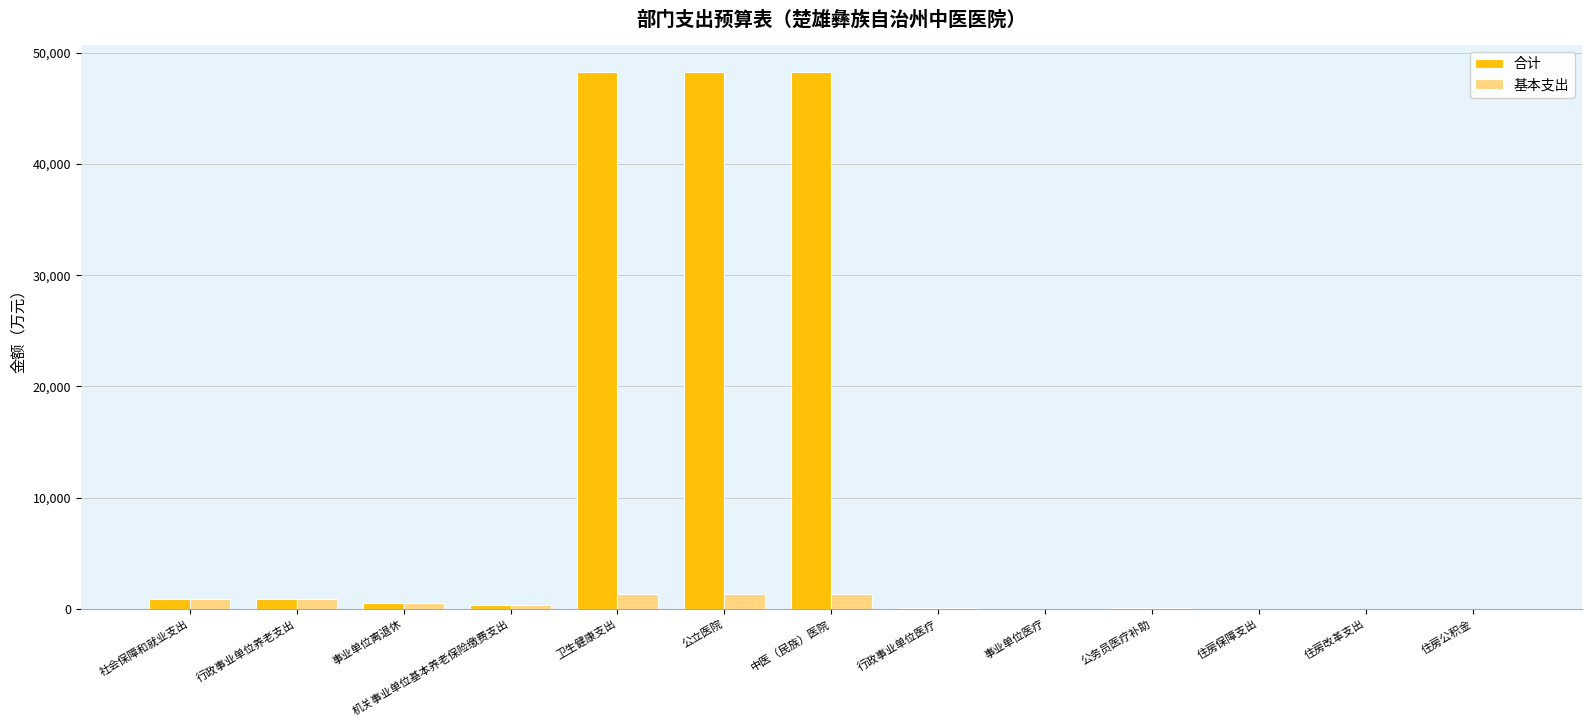

How many series are shown in this chart?

2